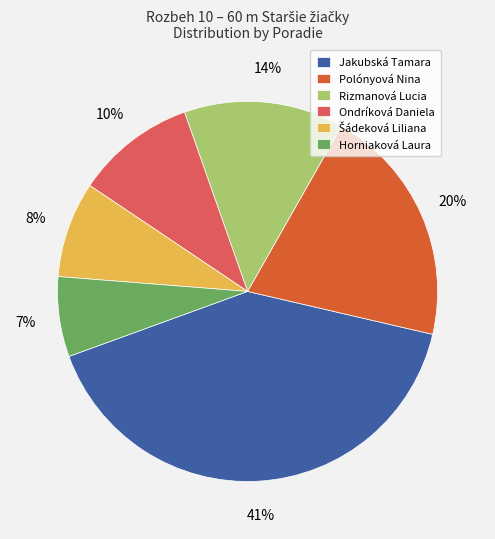

Approximately how many times larger is the value at Polónyová Nina compared to Ondríková Daniela?

2.0